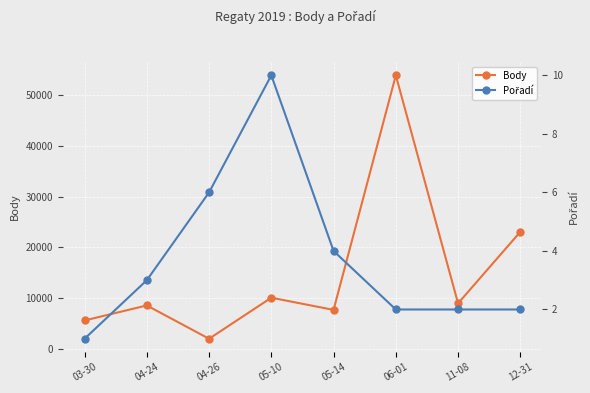

Which series has the largest range (max minus min)?

Body